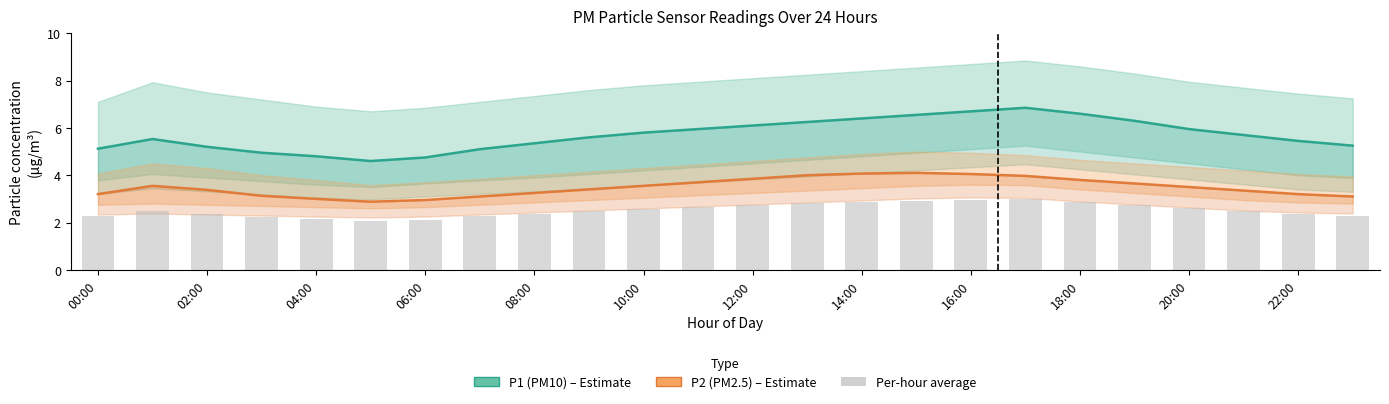

Which series has the largest total across all categories?

P1 (PM10) – Estimate